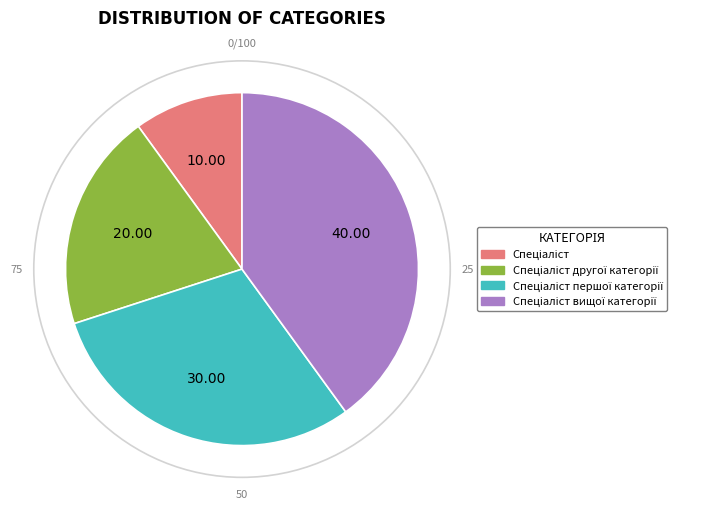

How many segments does this pie chart have?

4